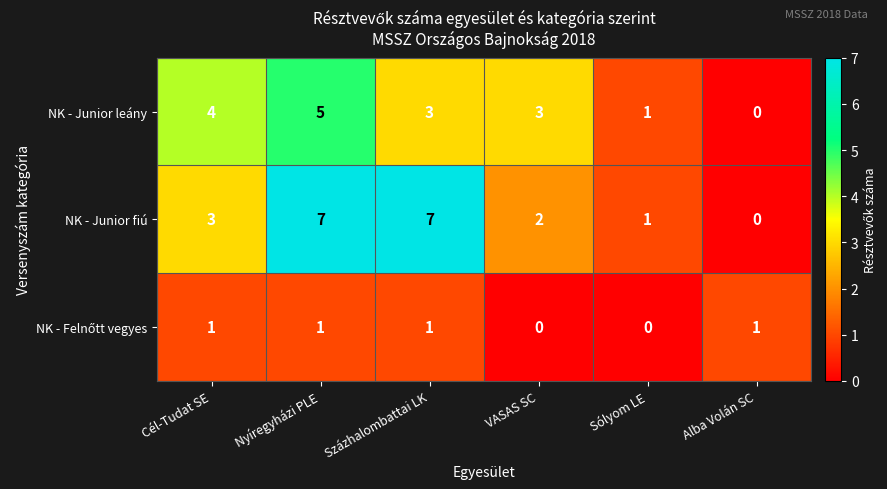

How many distinct data groups are displayed?

3